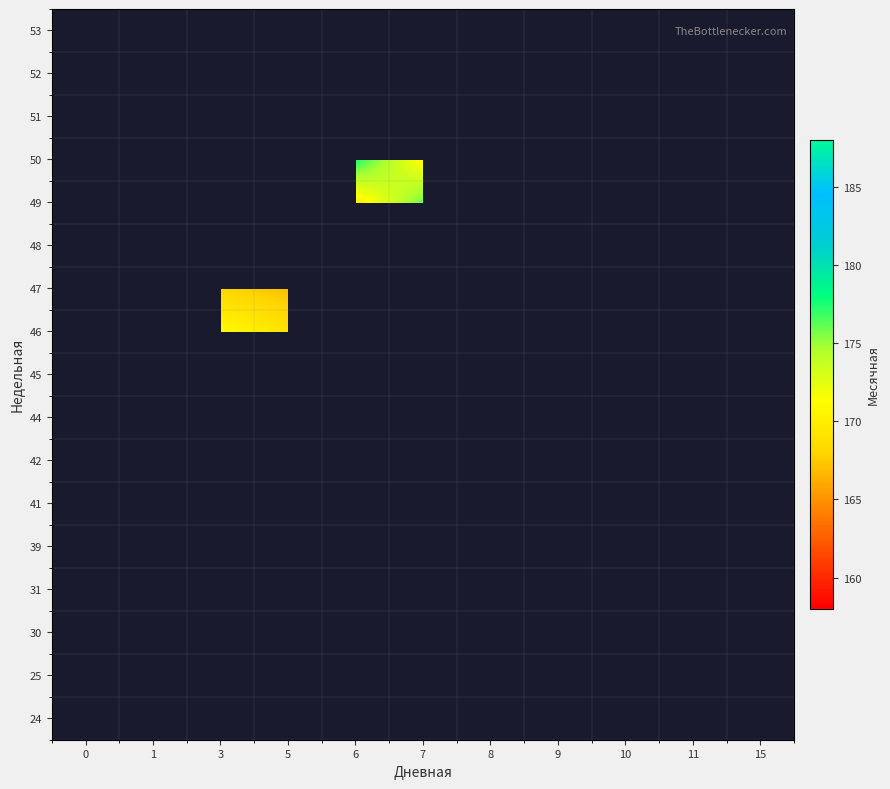

Between 9 and 10, which is larger?

10